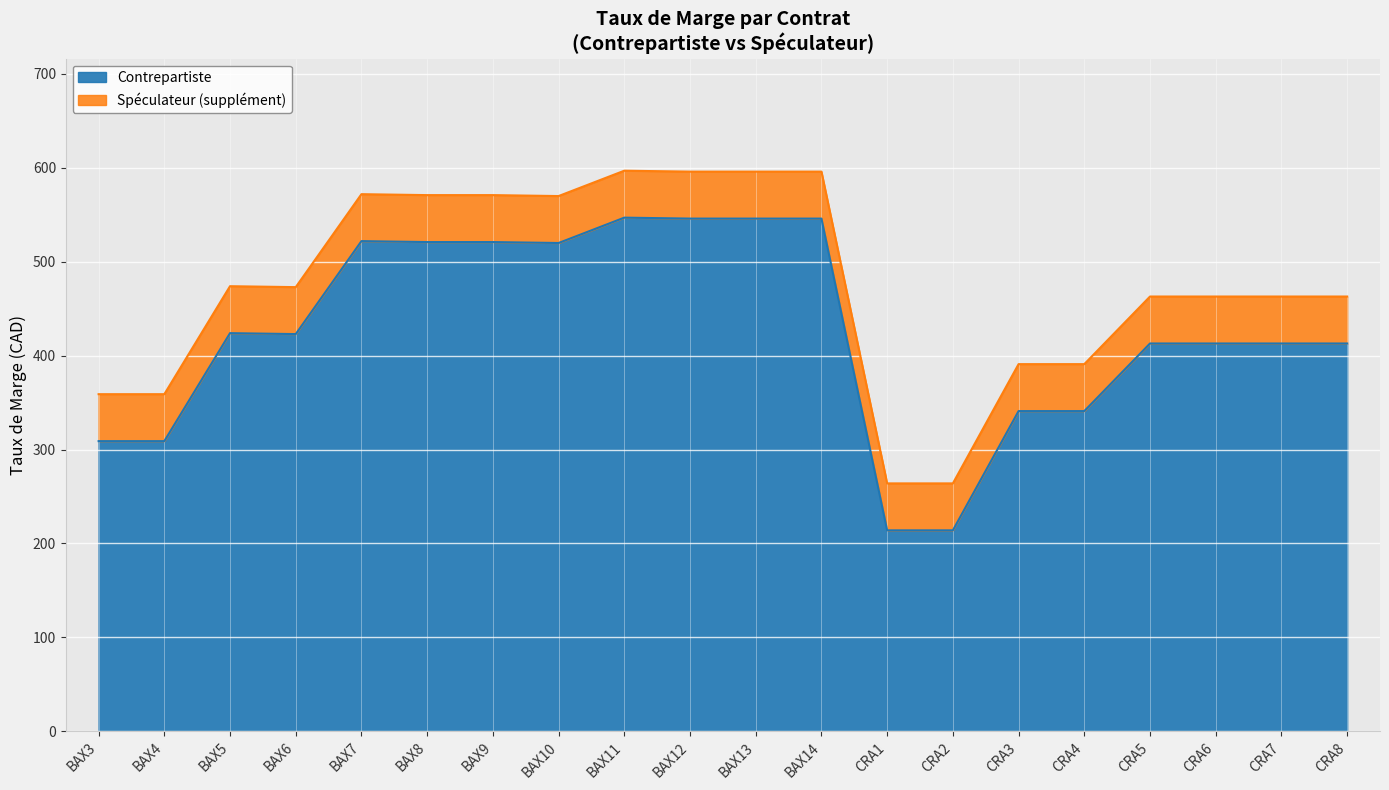

Where does the Contrepartiste series first go above 423?

BAX5